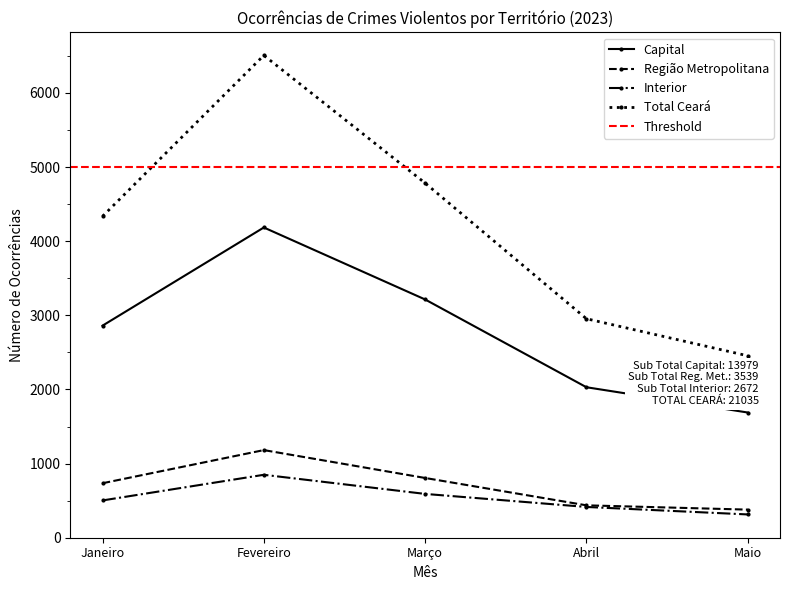

List the labels in order of Interior value, largest first.

Fevereiro, Março, Janeiro, Abril, Maio